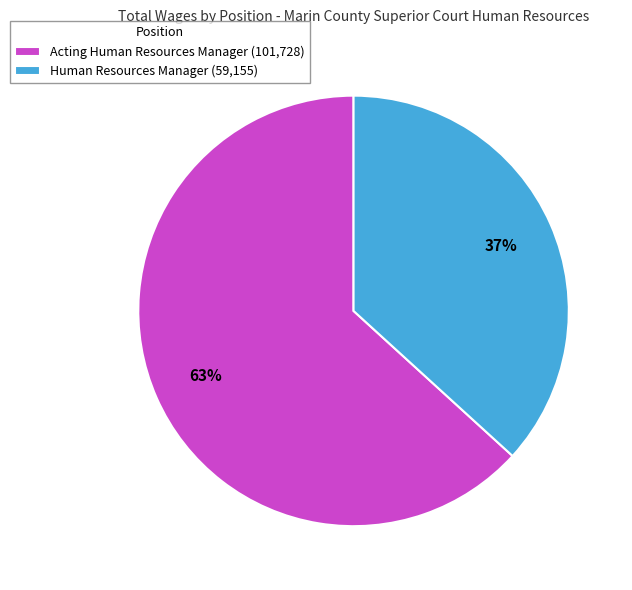

Rank the categories by value from lowest to highest.

Human Resources Manager, Acting Human Resources Manager